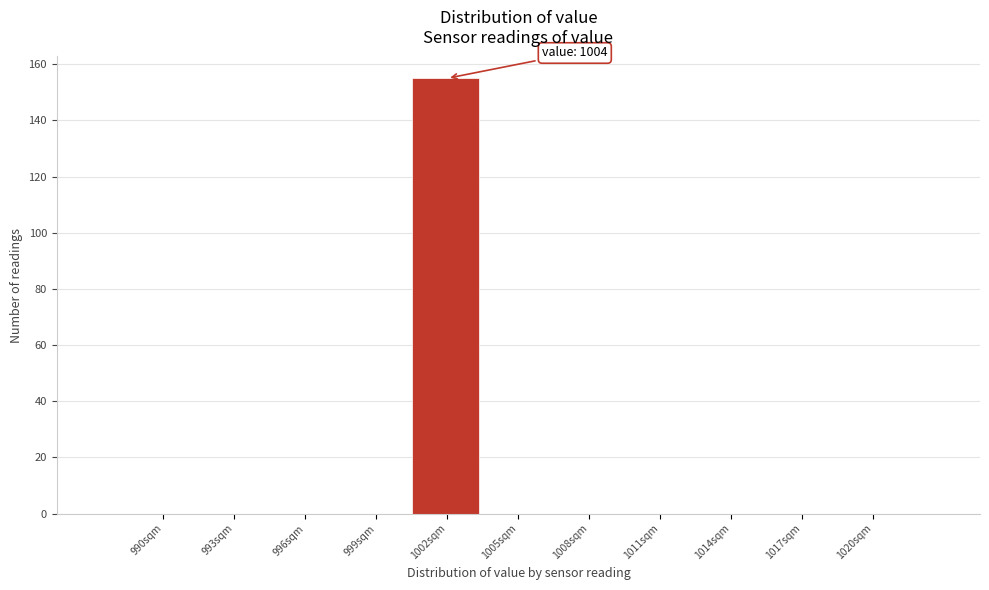

Reading left to right, extract all data points from this chart.

990sqm=0	993sqm=0	996sqm=0	999sqm=0	1002sqm=155	1005sqm=0	1008sqm=0	1011sqm=0	1014sqm=0	1017sqm=0	1020sqm=0